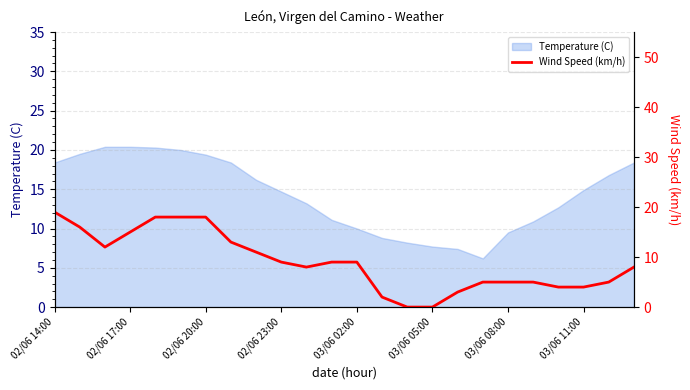

Reading right to left, what are all the values shown in this chart?

8	5	4	4	5	5	5	3	0	0	2	9	9	8	9	11	13	18	18	18	15	12	16	19